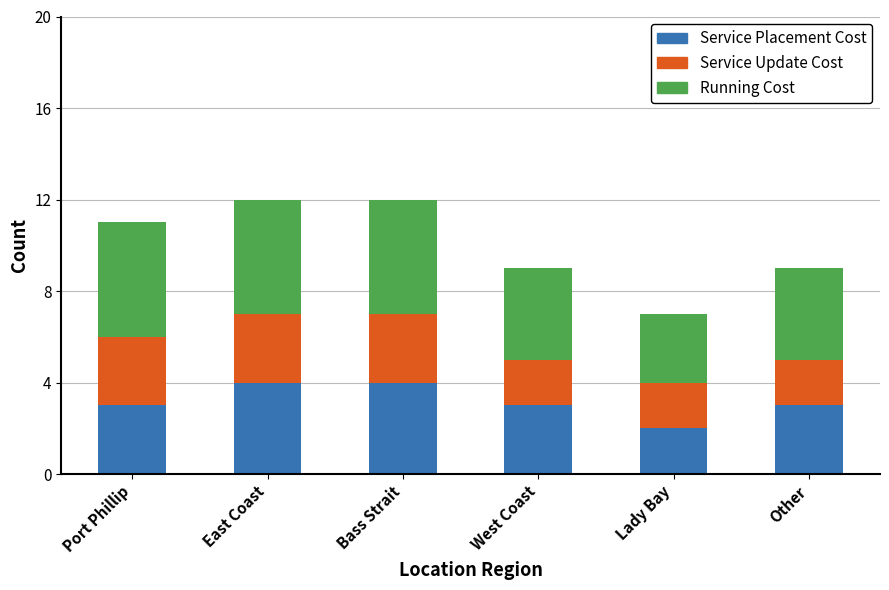

What is the total value across all series at Bass Strait?

12